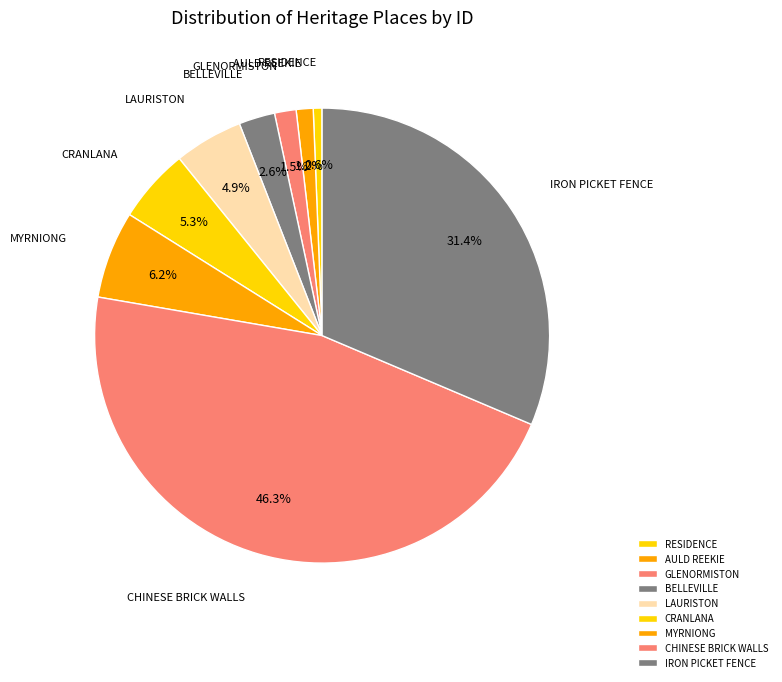

To the nearest percent, what is the difference between the GLENORMISTON and CHINESE BRICK WALLS slice percentages?

45%